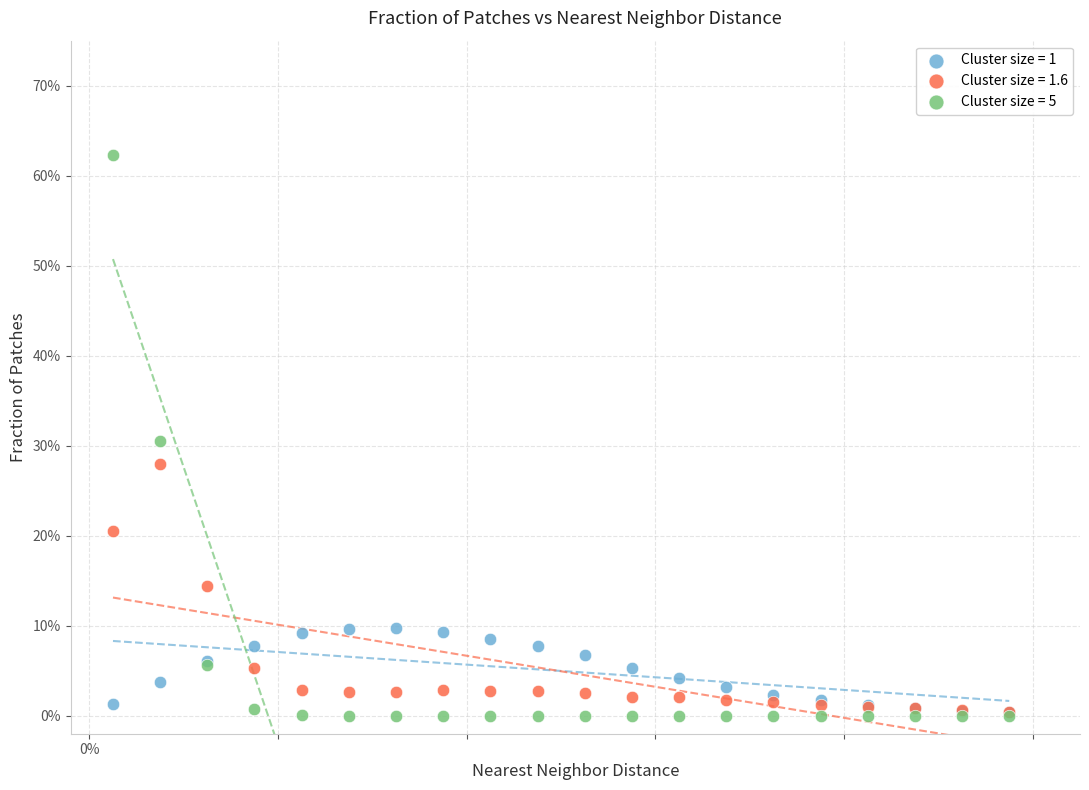

What are all the series names shown in the legend?

Cluster size = 1, Cluster size = 1.6, Cluster size = 5